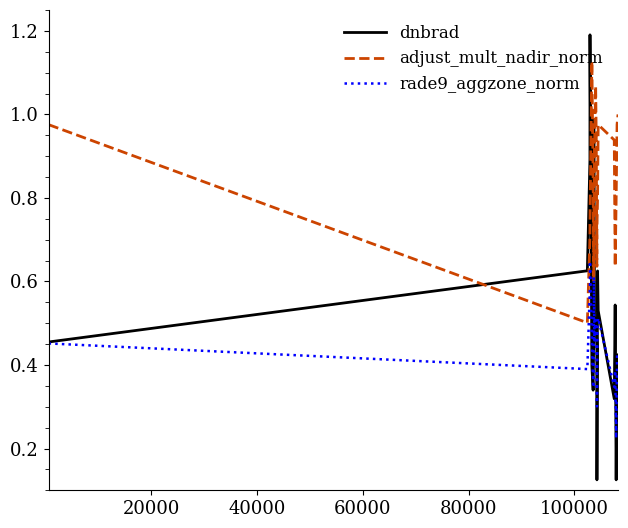

Which series has the widest spread of values?

dnbrad